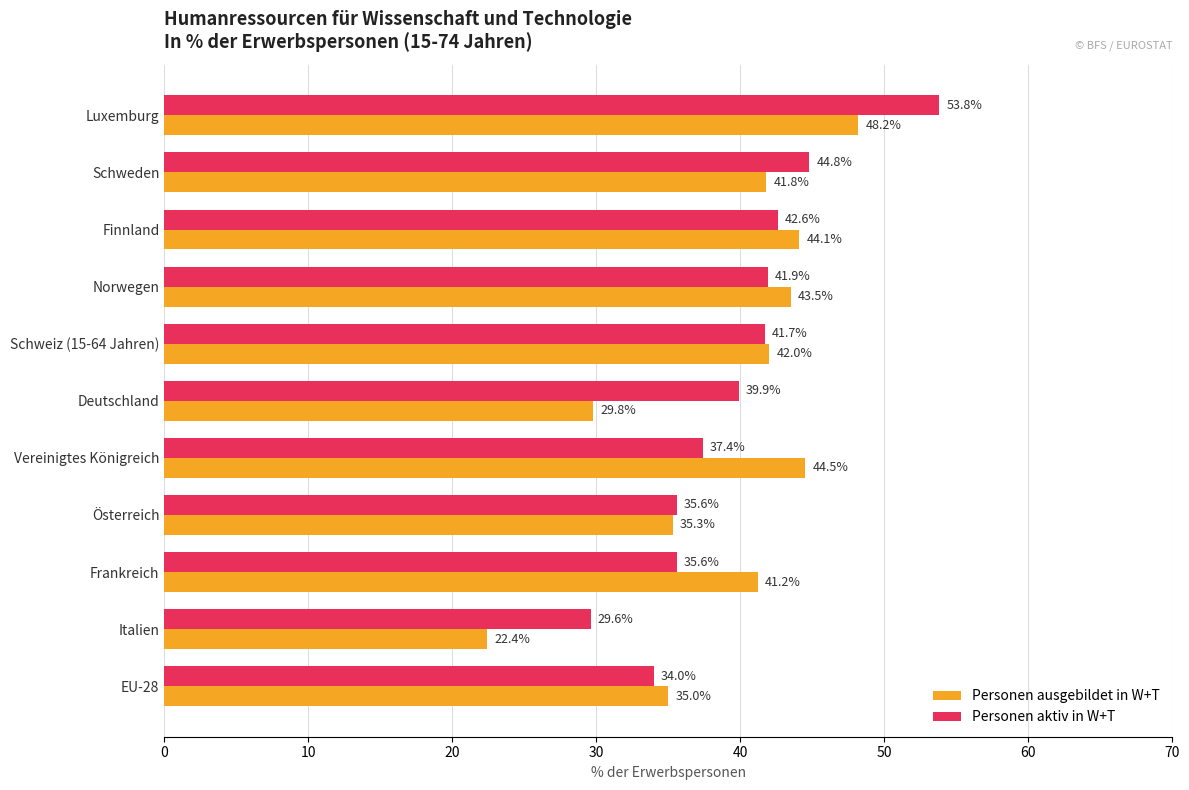

What is the minimum value for Personen ausgebildet in W+T?

22.4